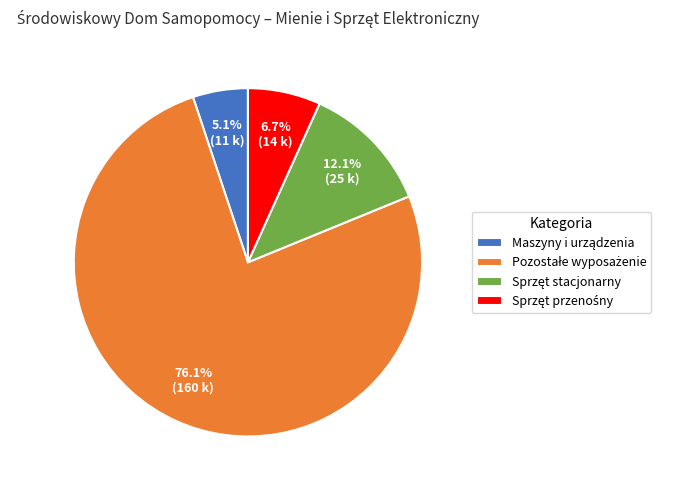

Is there a majority slice in this chart?

Yes